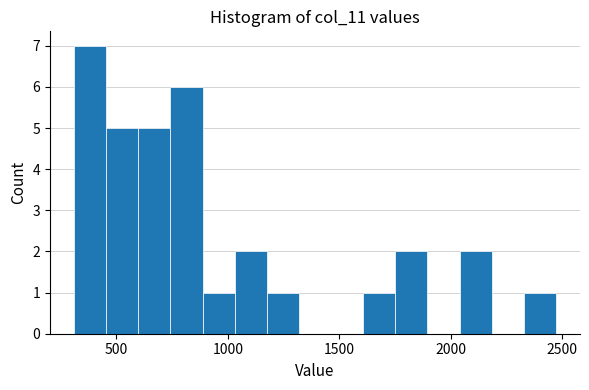

Read against the x-axis, roughly where is the centre of the tallest bar?

400